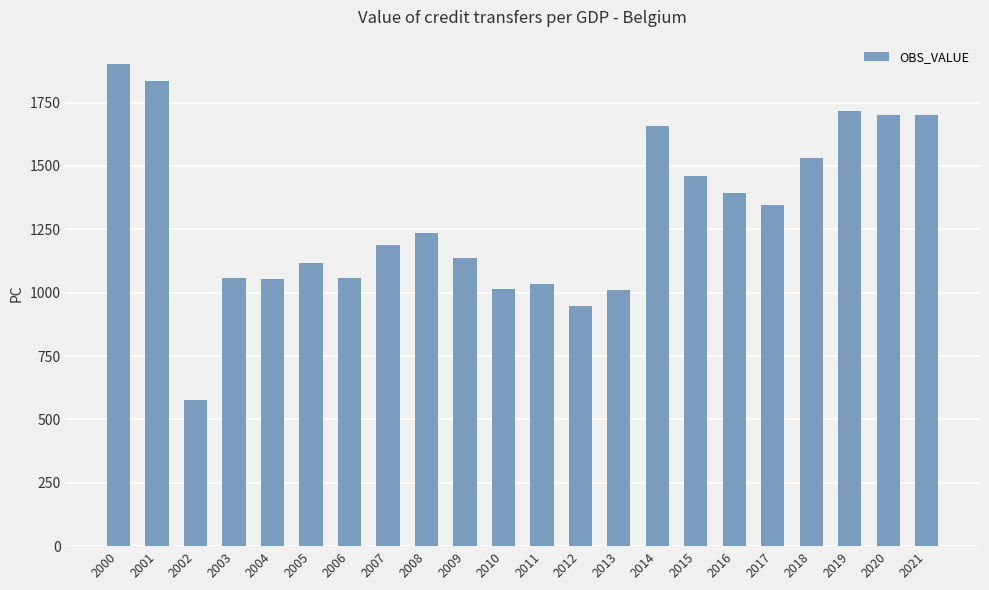

Which label corresponds to the smallest value in the chart?

2002